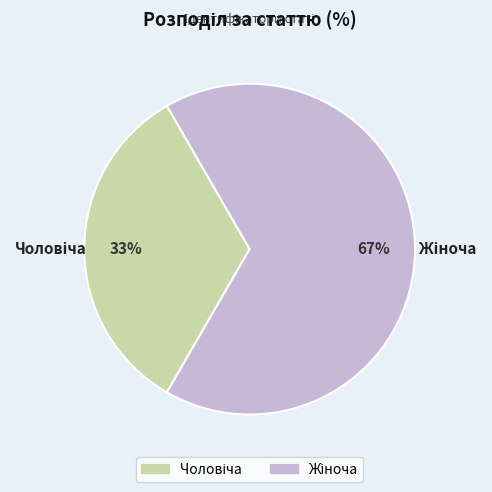

How many segments does this pie chart have?

2